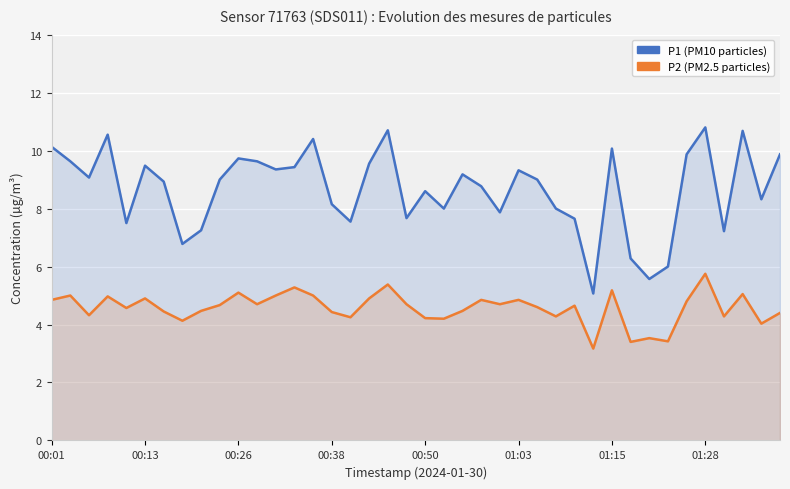

At how many categories does at least one series exceed 5?

40